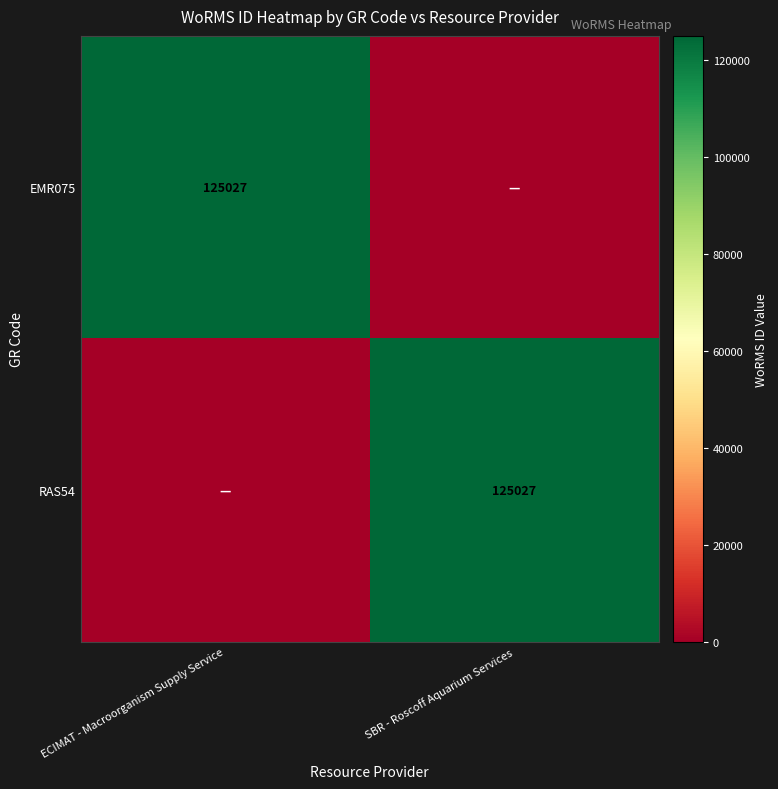

At how many categories does at least one series exceed 20091?

2